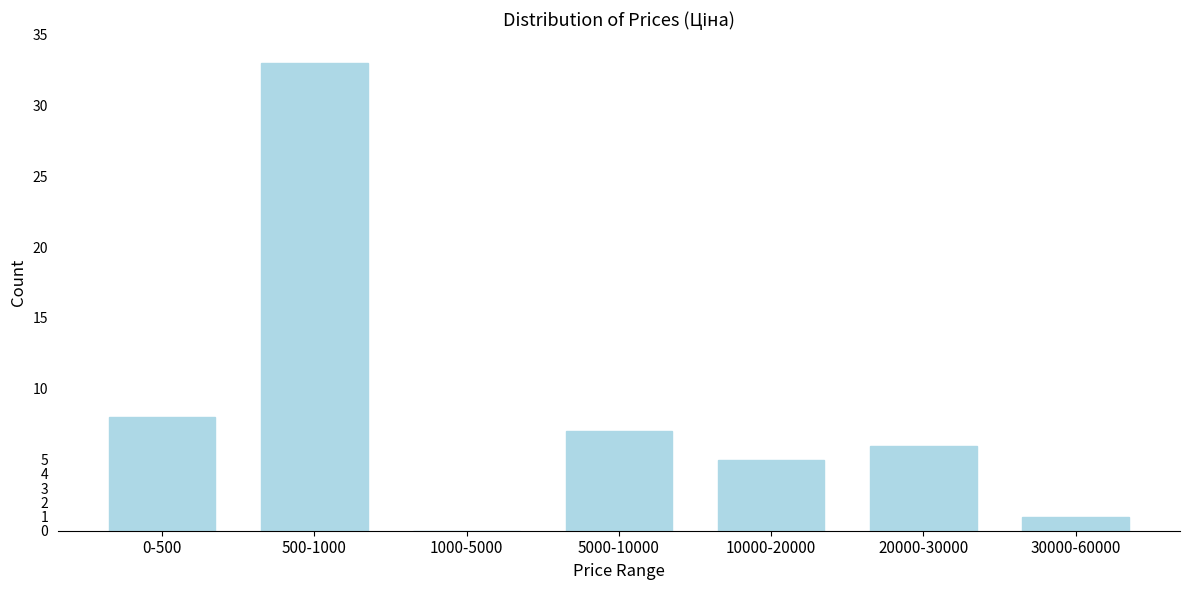

Reading left to right, transcribe all the data shown in this chart.

0-500=8	500-1000=33	1000-5000=0	5000-10000=7	10000-20000=5	20000-30000=6	30000-60000=1